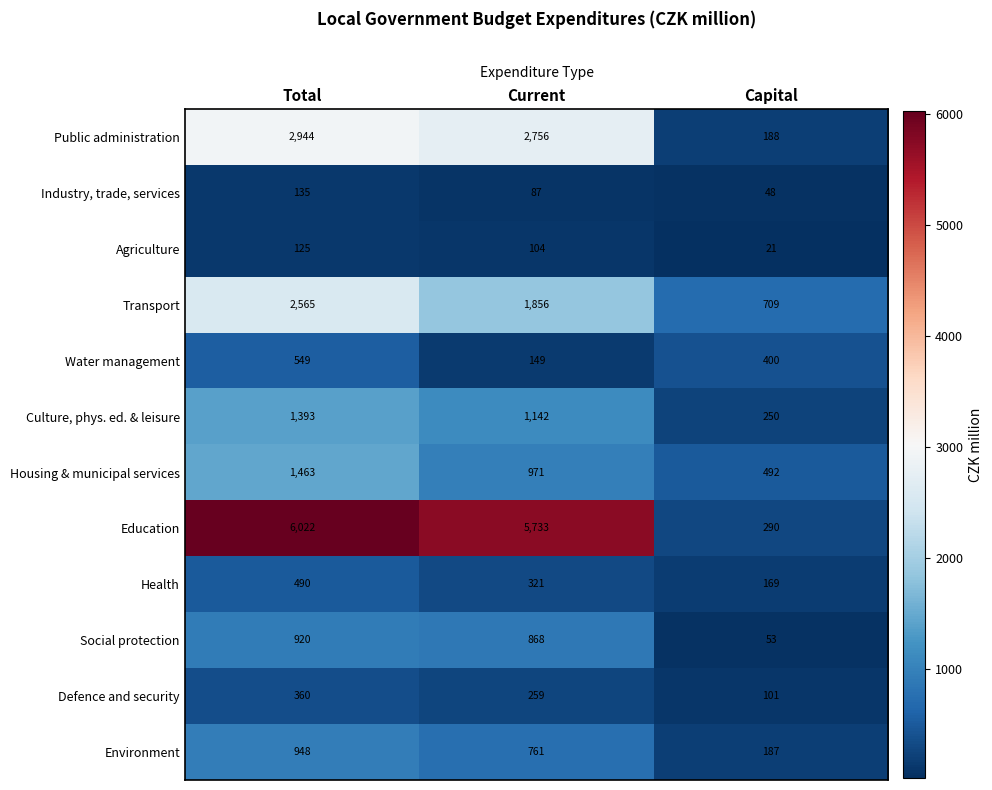

What is the total value across all series at Current?

15007